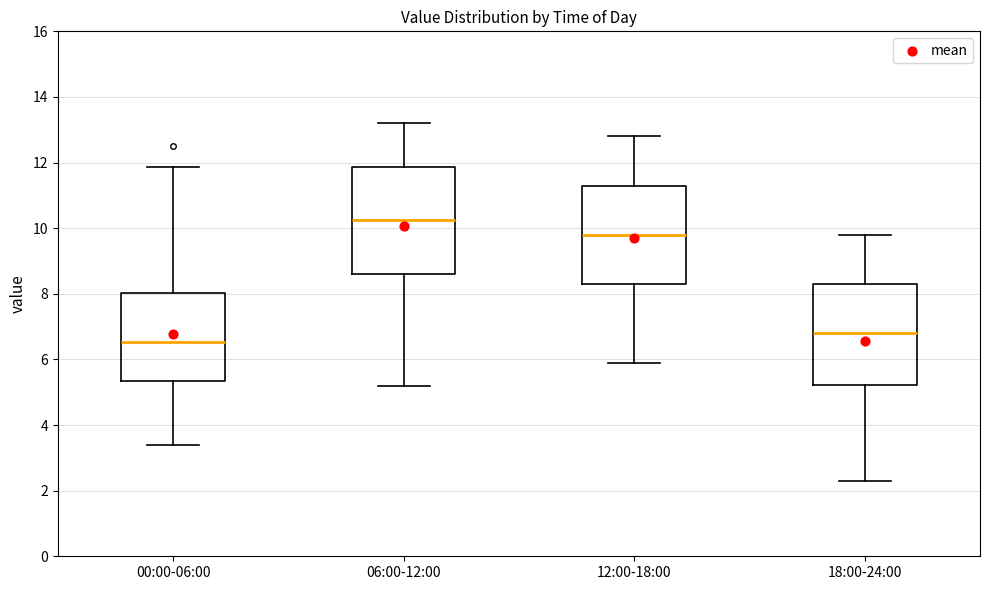

Reading left to right, transcribe this box plot: for each box, give where its median line is, the range the box spans, and where its two whiskers end, as read against the y-axis. The values are not printed on the chart, so give them approximately, as read against the axis.

00:00-06:00: median 6.6, box 5.4 to 8.0, whiskers 3.4 to 11.8
06:00-12:00: median 10.2, box 8.6 to 11.8, whiskers 5.2 to 13.2
12:00-18:00: median 9.8, box 8.4 to 11.4, whiskers 6.0 to 12.8
18:00-24:00: median 6.8, box 5.2 to 8.4, whiskers 2.4 to 9.8